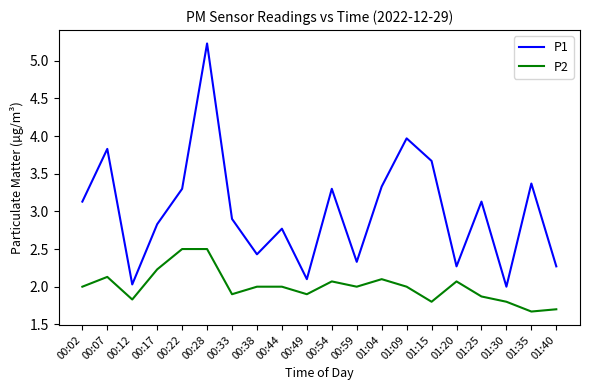

What position from the right is 01:20?

5